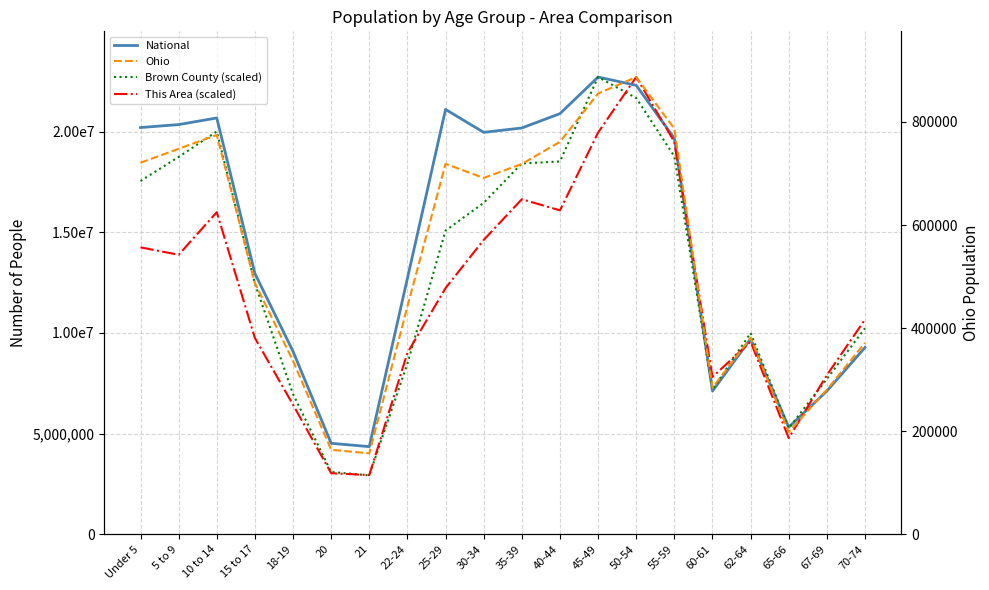

At which label does Ohio first exceed 691329?

Under 5